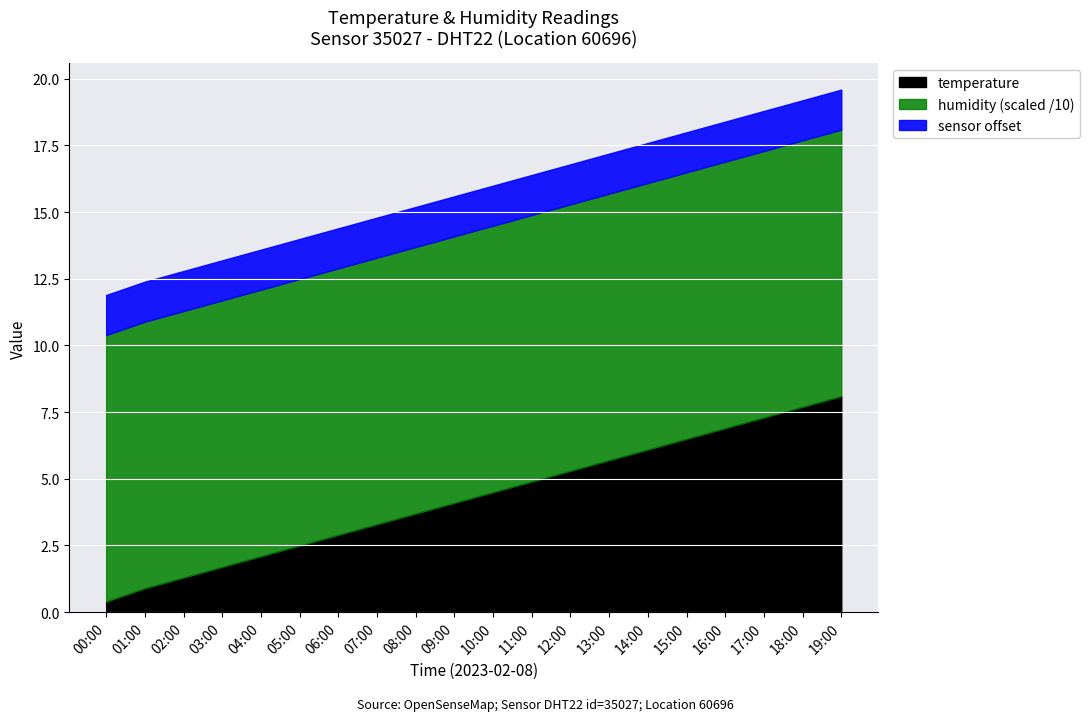

What position from the left is 13:00?

14